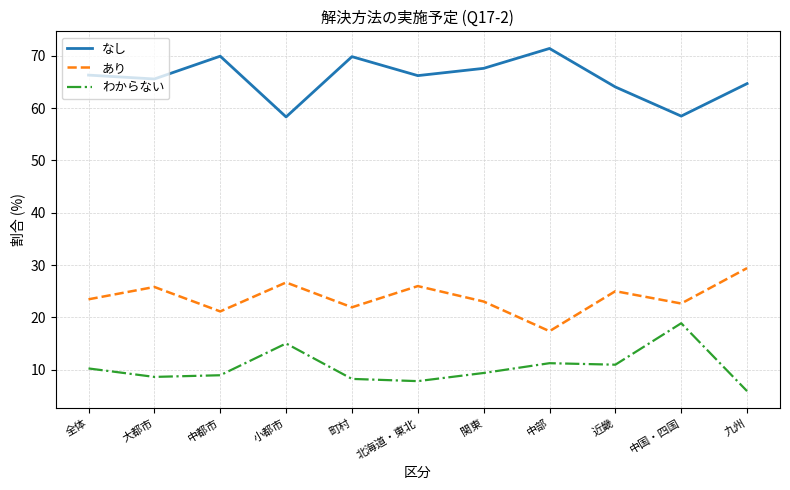

At how many categories does at least one series exceed 33?

11